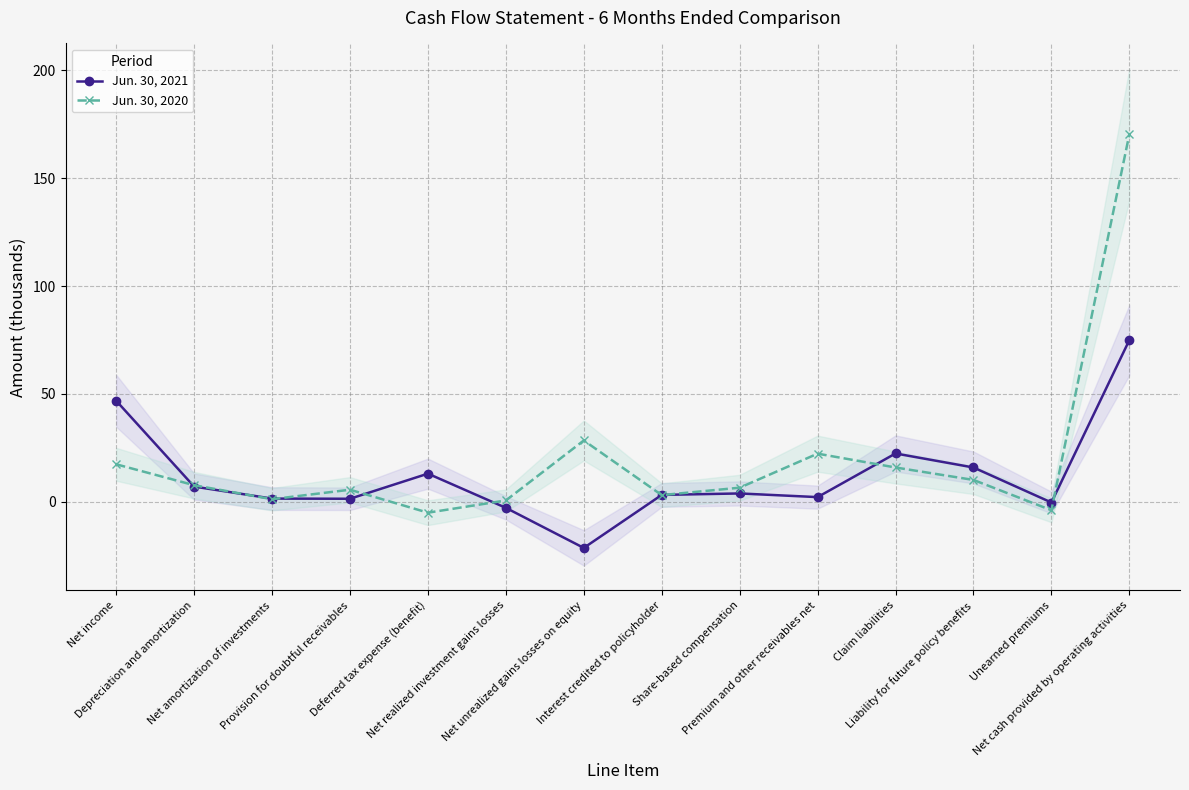

True or false: Jun. 30, 2020 has a value of 6.7 at Liability for future policy benefits.

False